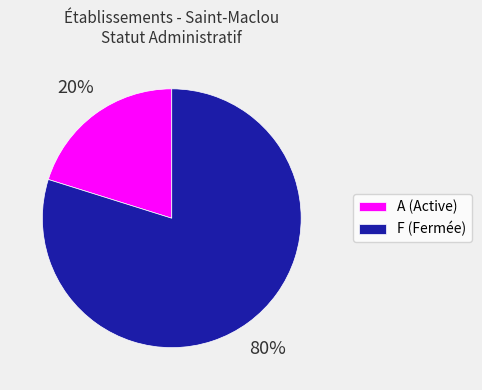

Is the sum of A (Active) and F (Fermée) greater than half?

Yes